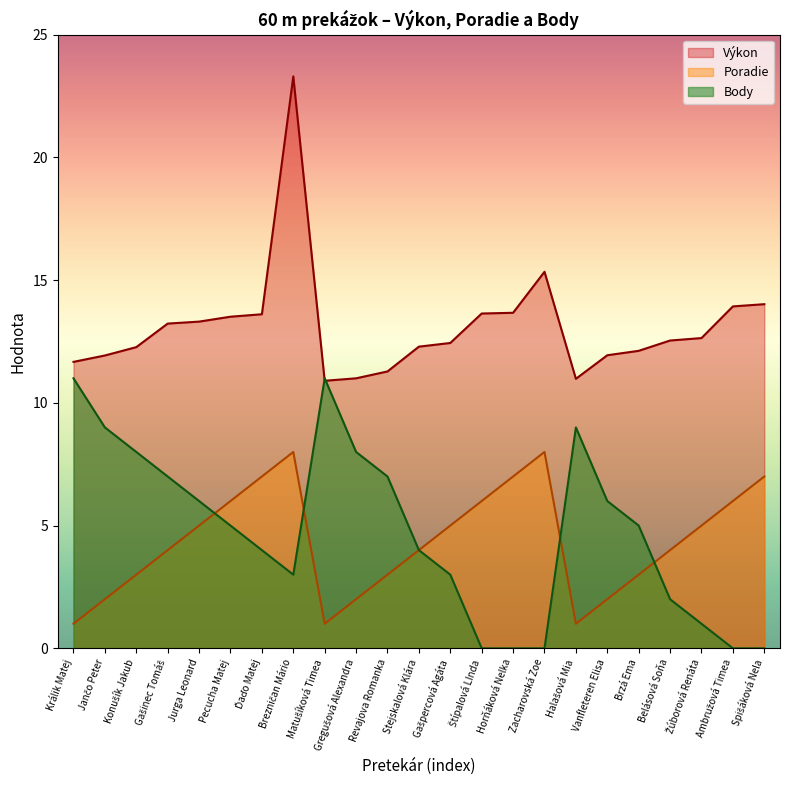

At how many categories does at least one series exceed 20?

1